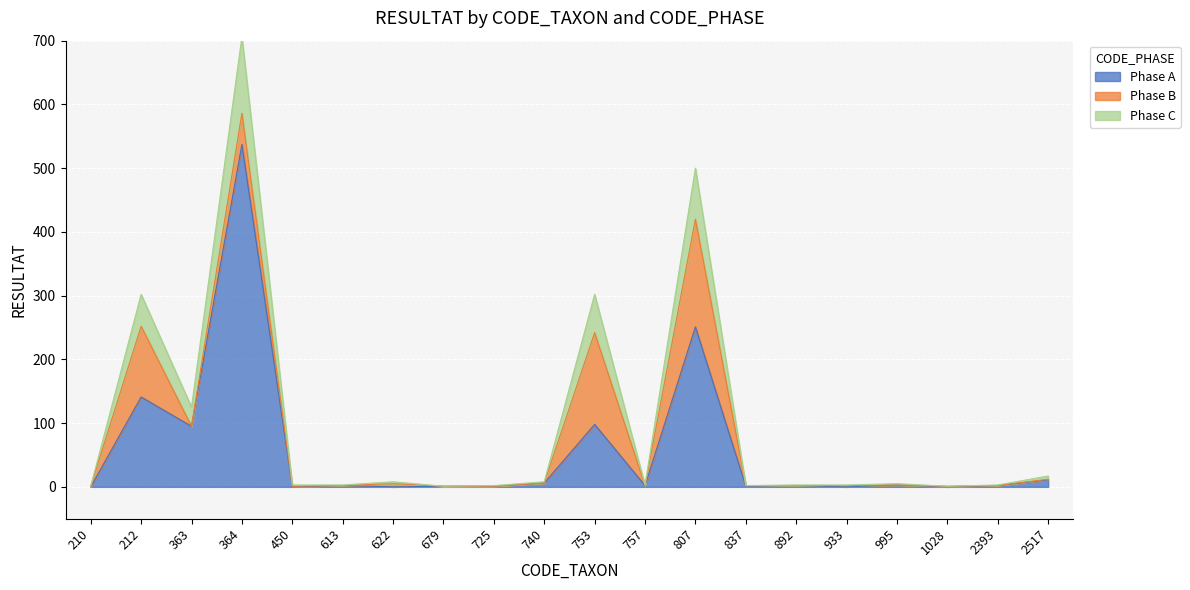

At which label does Phase A reach its peak?

364